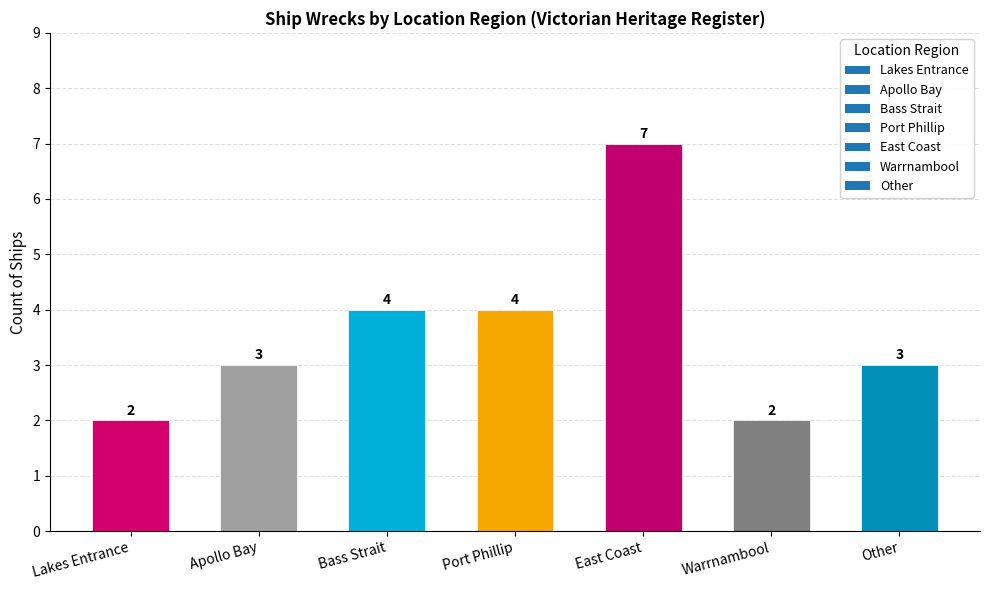

What is the value of the 6th bar from the left?

2